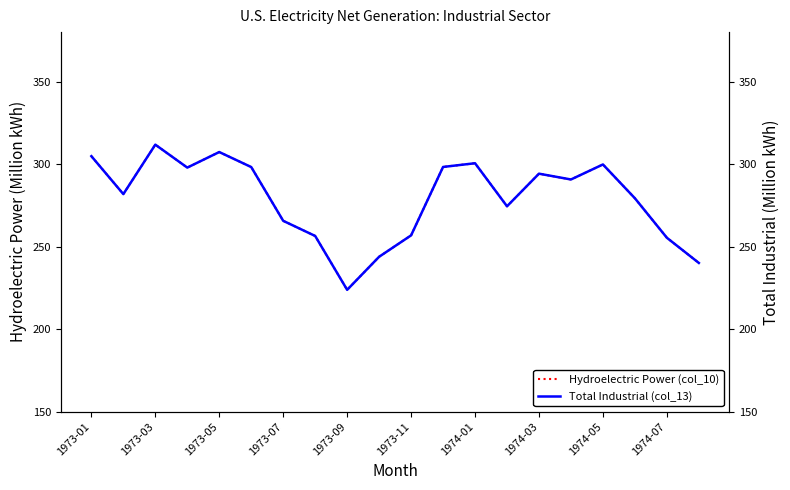

What is the lowest value of the Hydroelectric Power (col_10) series?

223.9